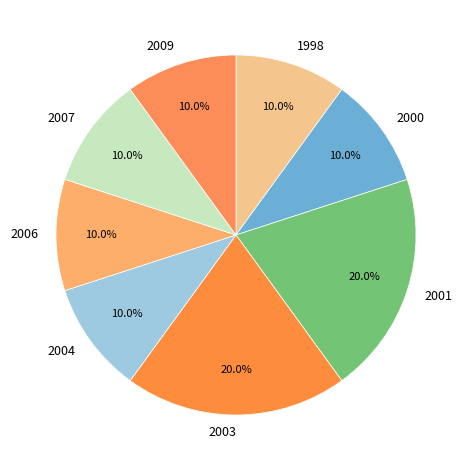

Count the number of slices in the pie.

8